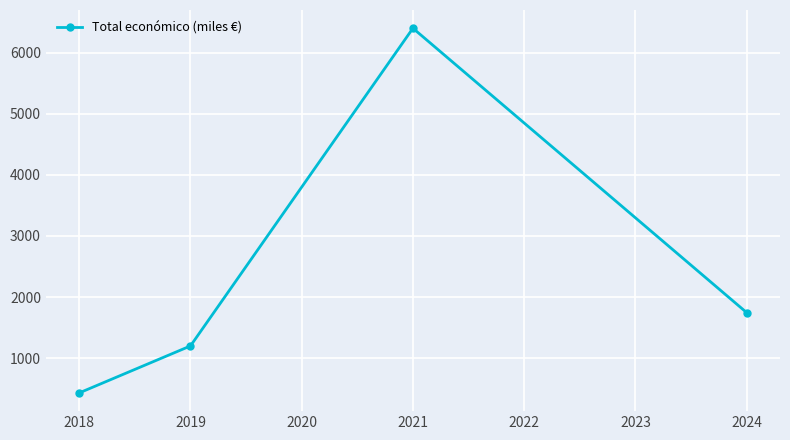

How many distinct data groups are displayed?

1